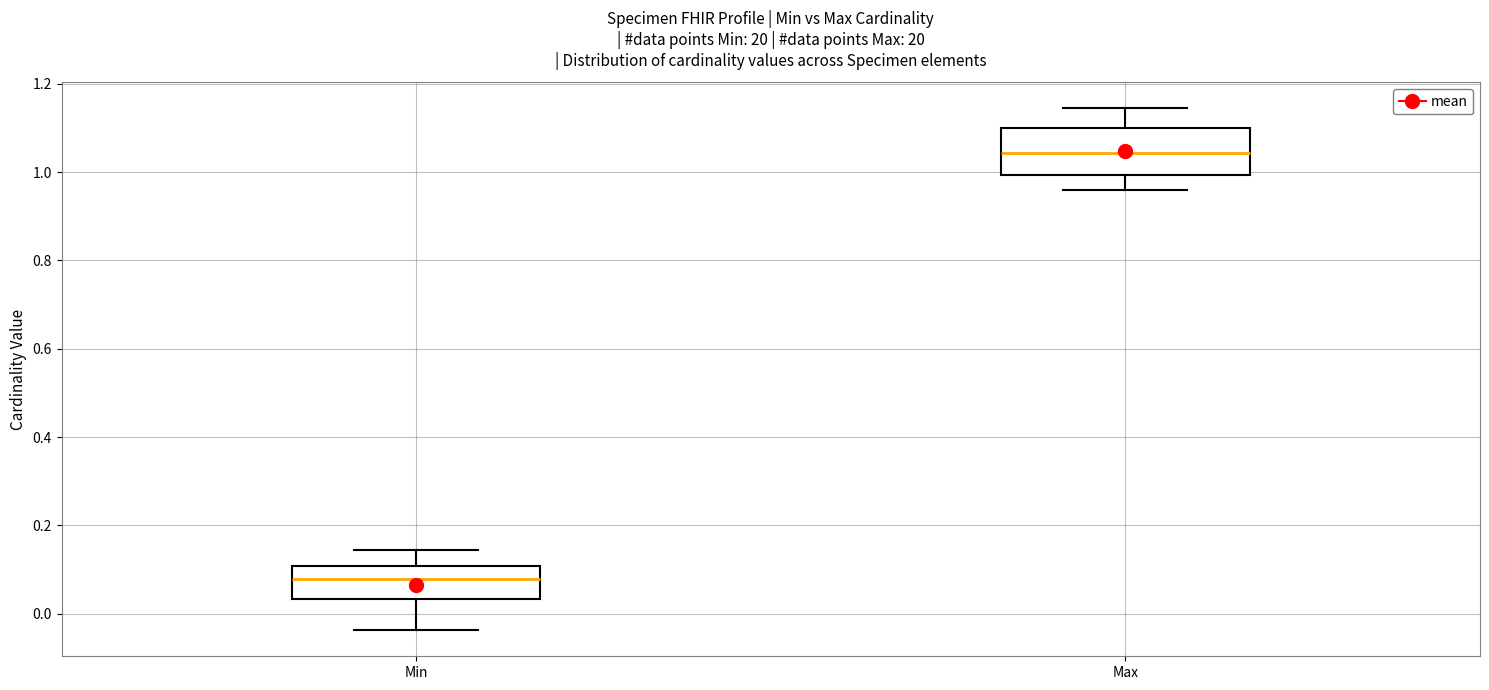

Comparing the boxes themselves (not the whiskers), which one is the tallest?

Max